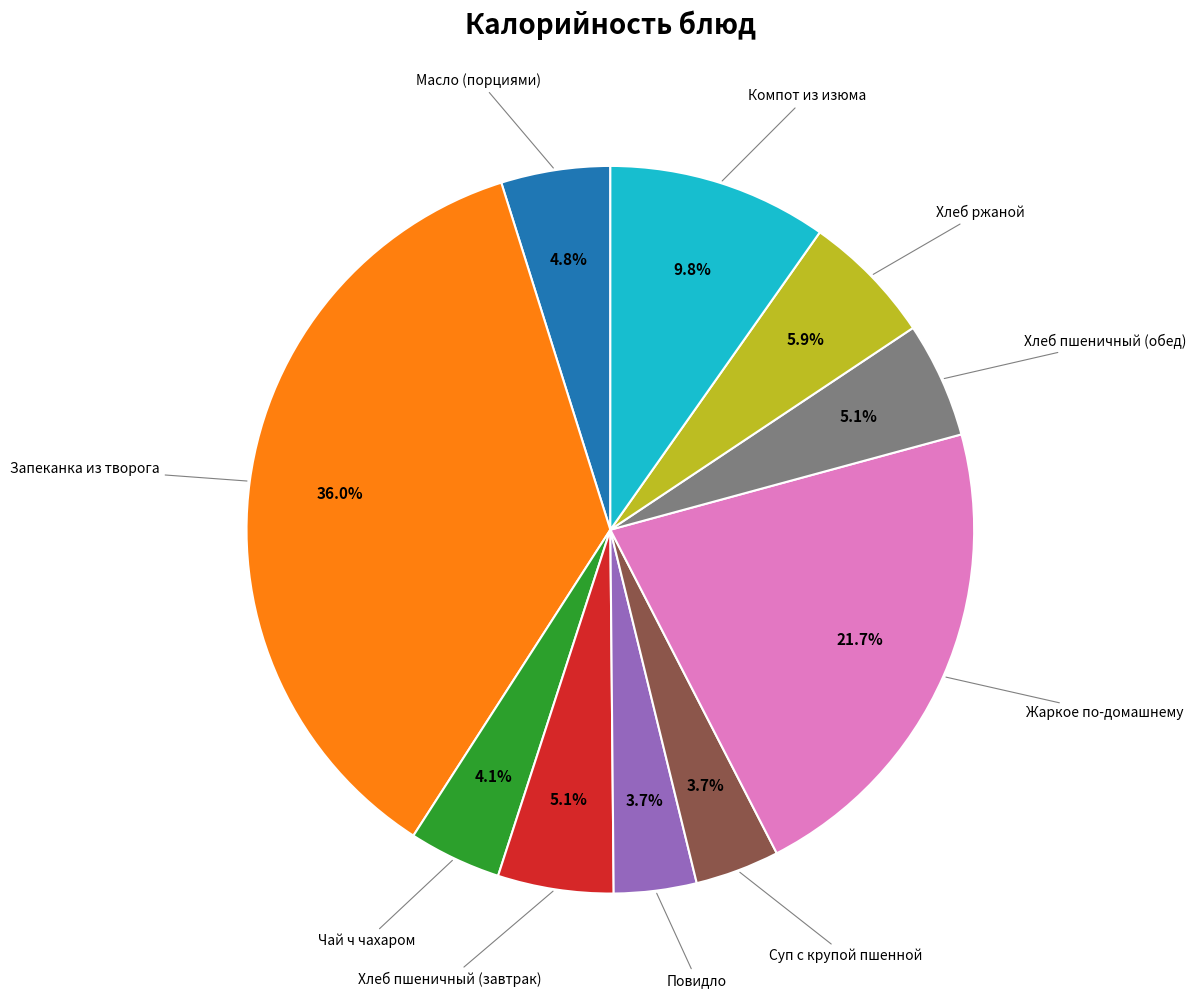

Is there any slice that represents more than half of the pie?

No